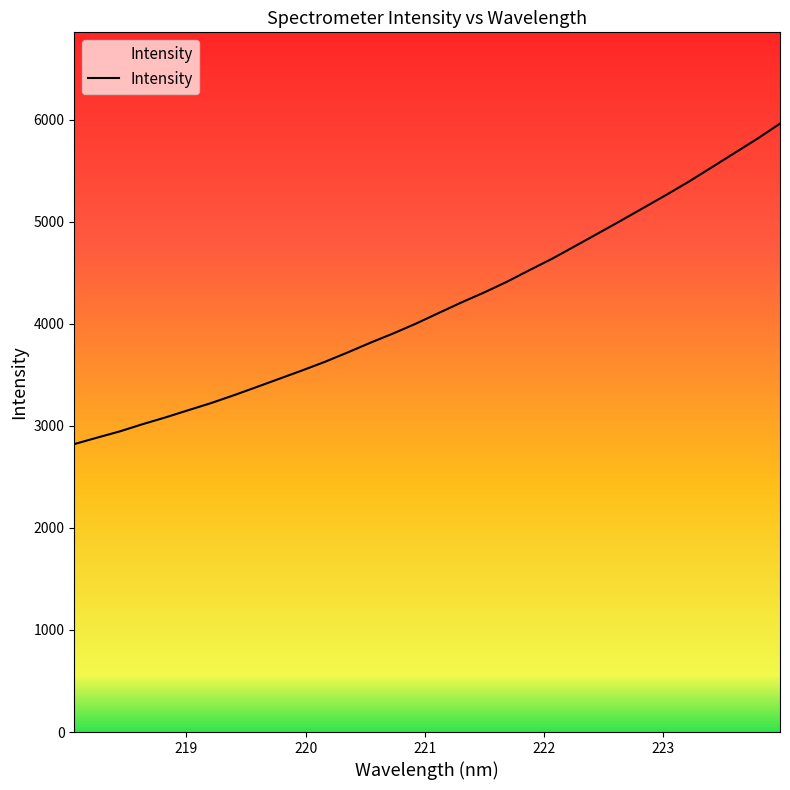

What is the difference between the maximum and minimum values?

3139.8